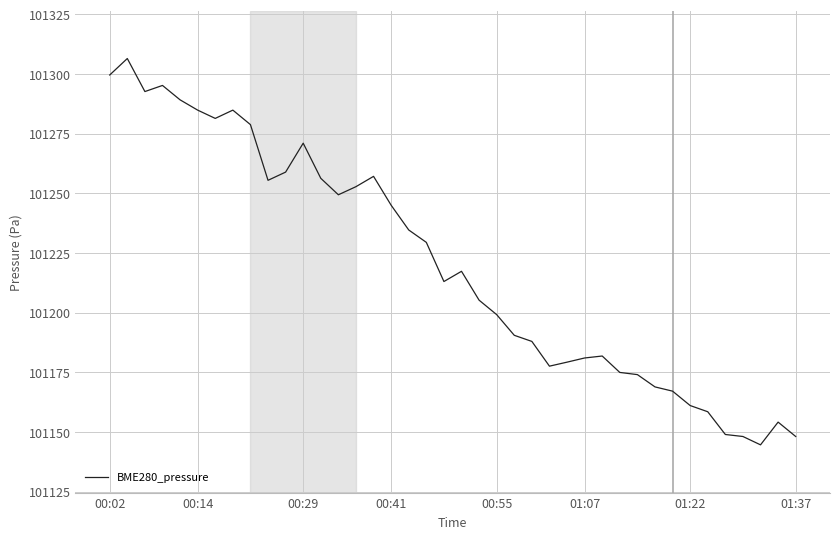

What is the difference between the maximum and minimum values?

161.9